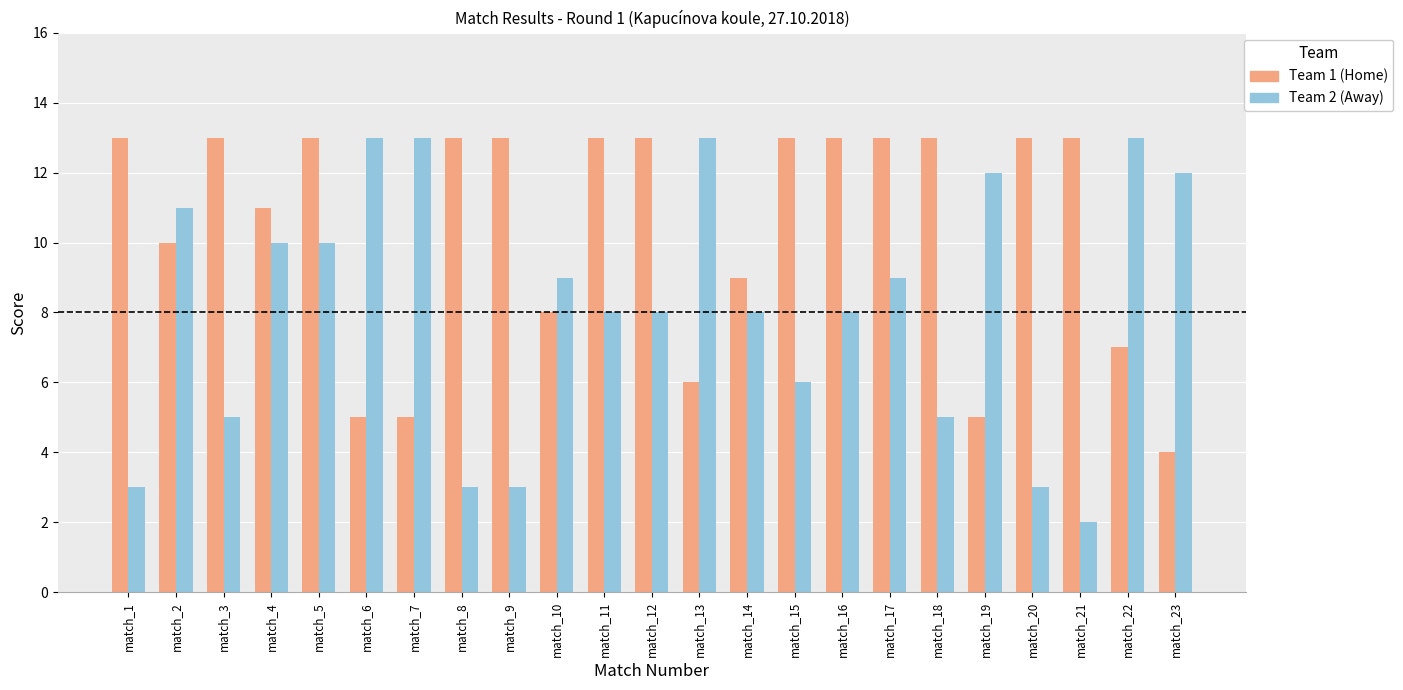

How many data points does each series have?

23